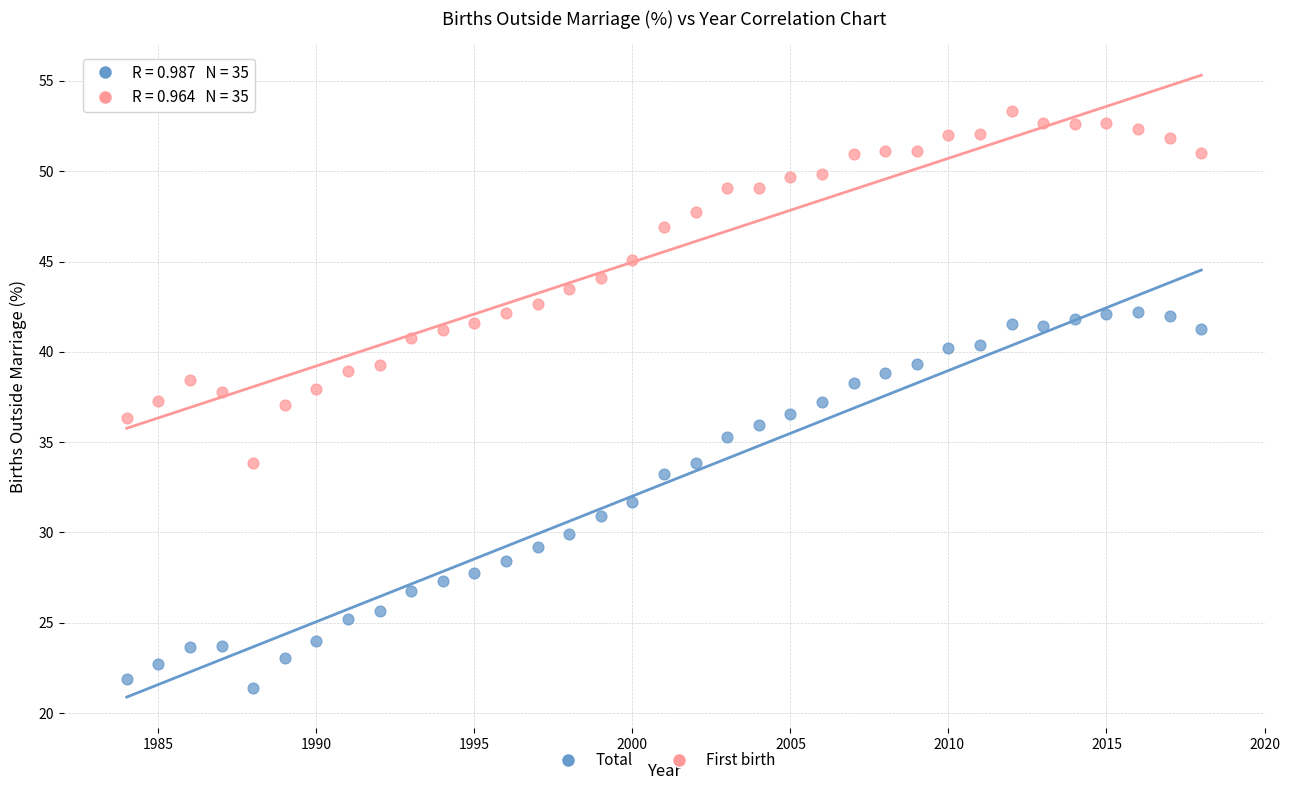

Across all data points, what is the range of Y values (max minus min)?

32.0